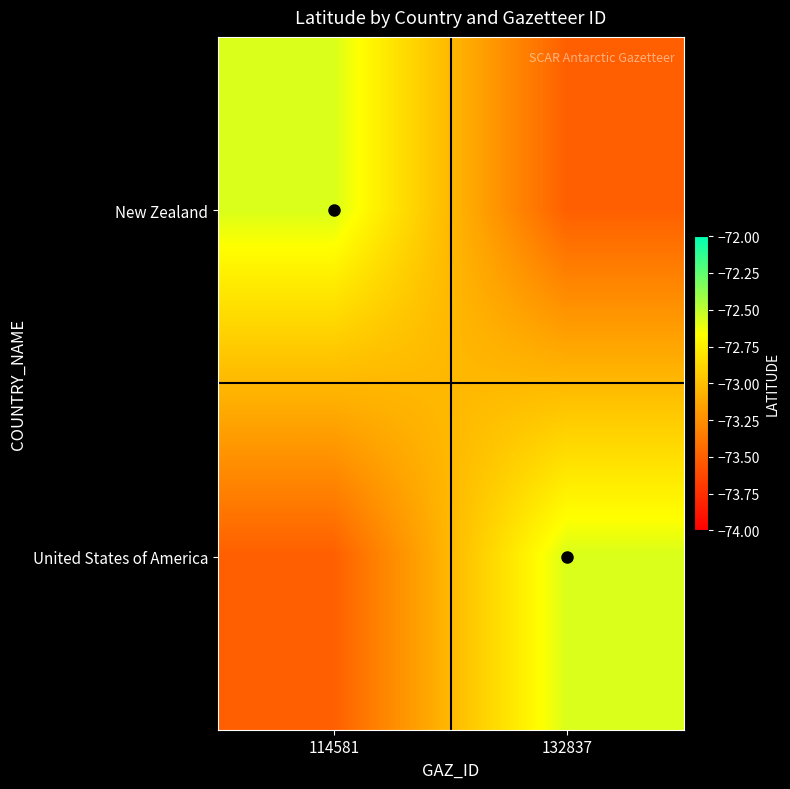

Reading right to left, extract all data points from this chart.

New Zealand: 132837=-73.5	114581=-72.6
United States of America: 132837=-72.6	114581=-73.5